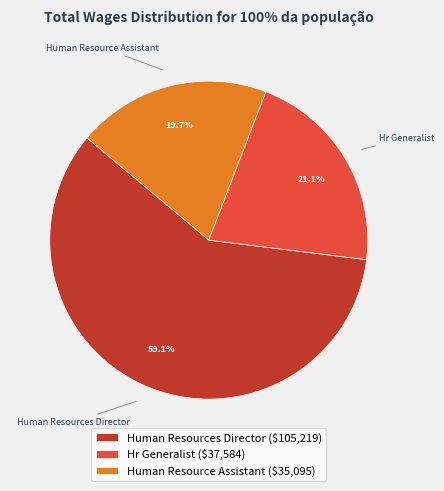

Is the sum of Human Resource Assistant and Hr Generalist greater than half?

No